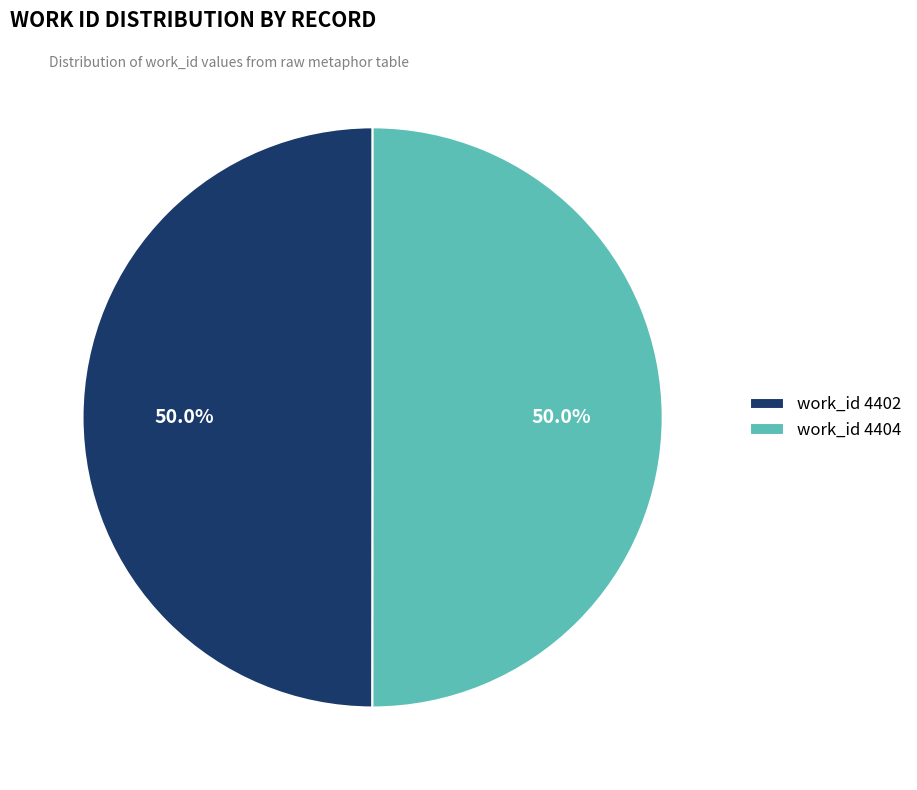

Count the number of slices in the pie.

2